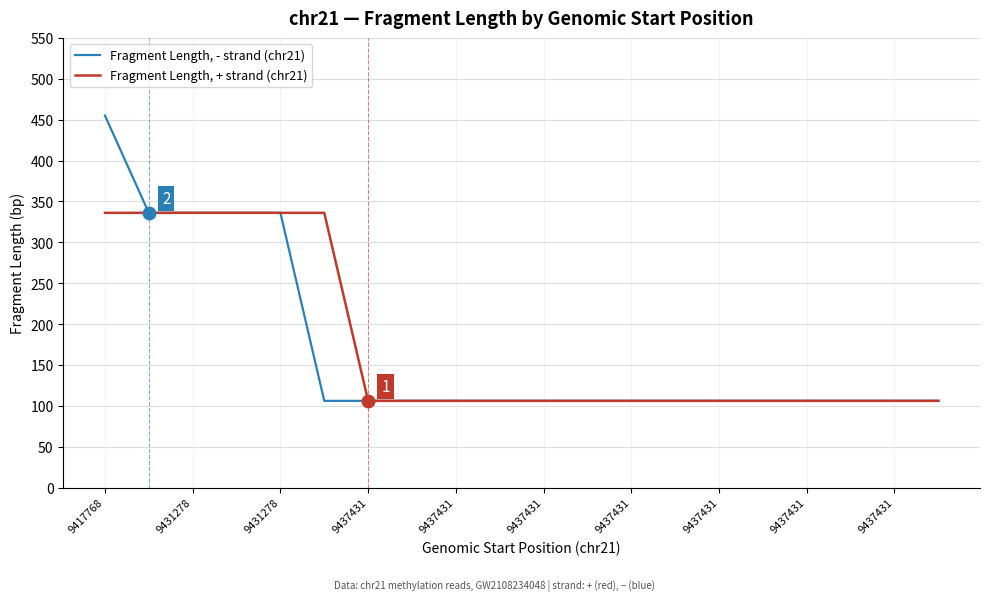

What is the minimum value shown in the chart?

106